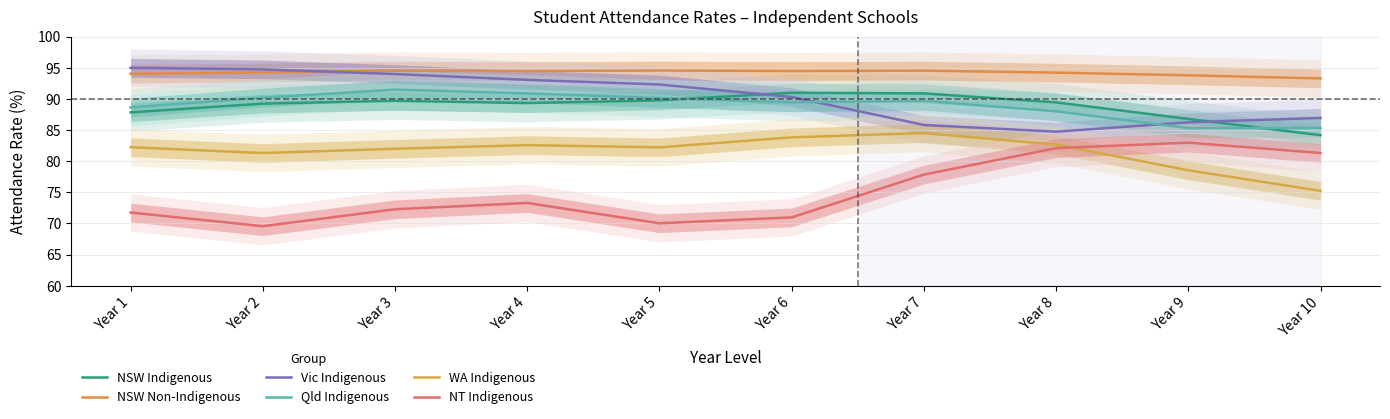

Where does the Qld Indigenous series first go above 89?

Year 2